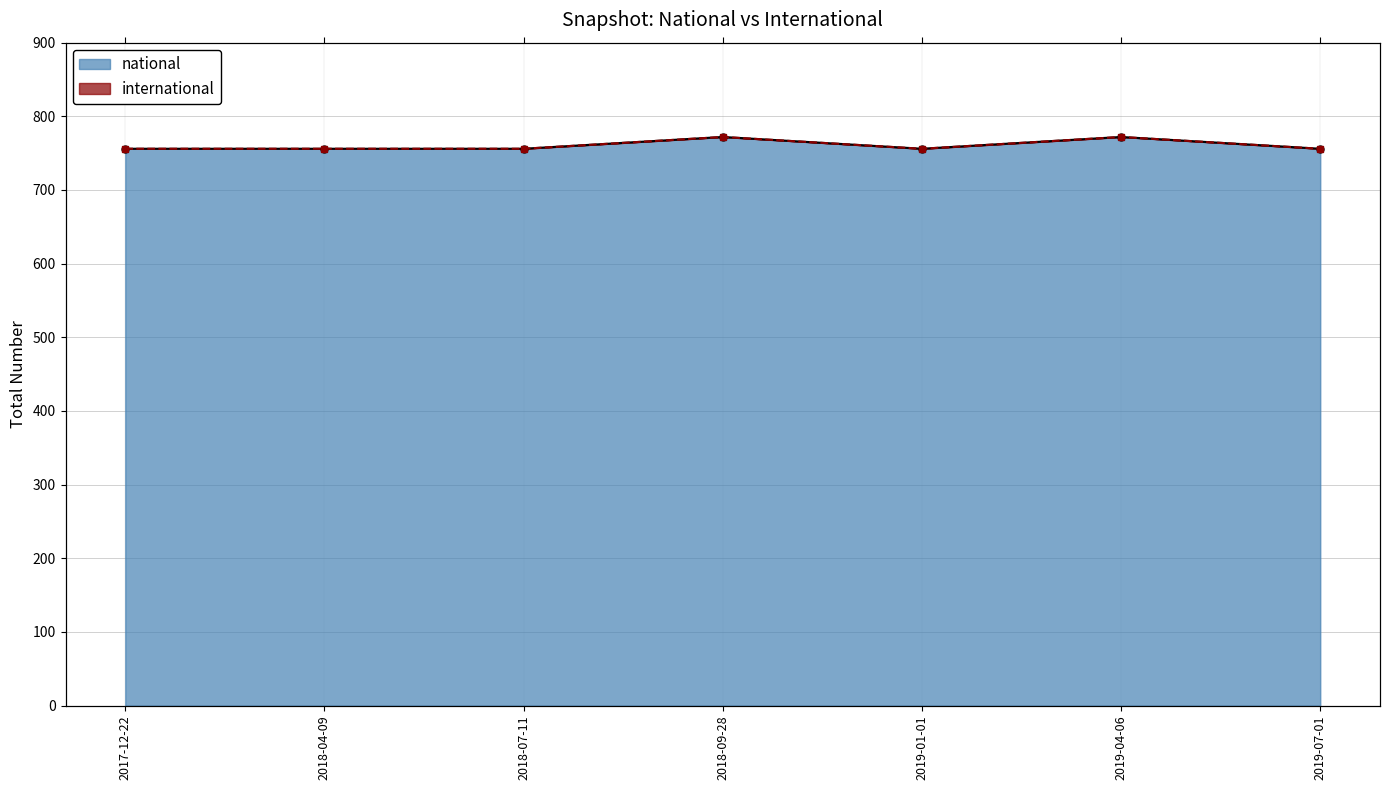

List the labels in order of value, largest first.

2018-09-28, 2019-04-06, 2017-12-22, 2018-04-09, 2018-07-11, 2019-01-01, 2019-07-01